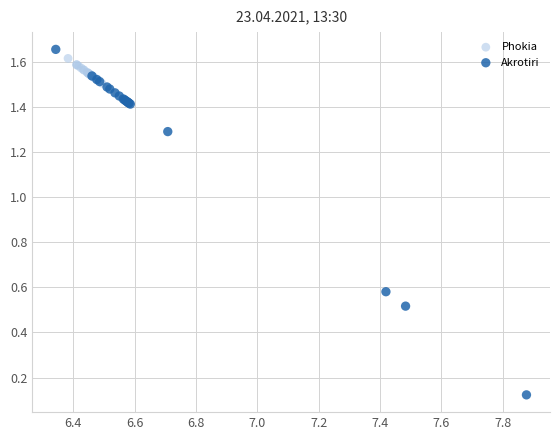

Which series has the largest Y range (max minus min)?

Akrotiri